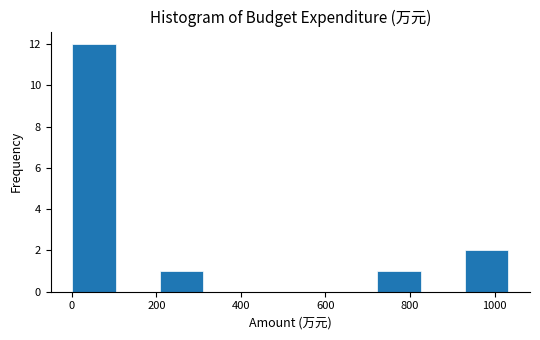

Reading left to right, transcribe this chart: for each bar, give the range it covers on the x-axis and its height. Neither the bar edges nor the heights are printed on the chart, so give them approximately, as read against the axes.

0 to 100: 12
100 to 200: 0
200 to 320: 1
320 to 420: 0
420 to 520: 0
520 to 620: 0
620 to 720: 0
720 to 820: 1
820 to 920: 0
920 to 1040: 2